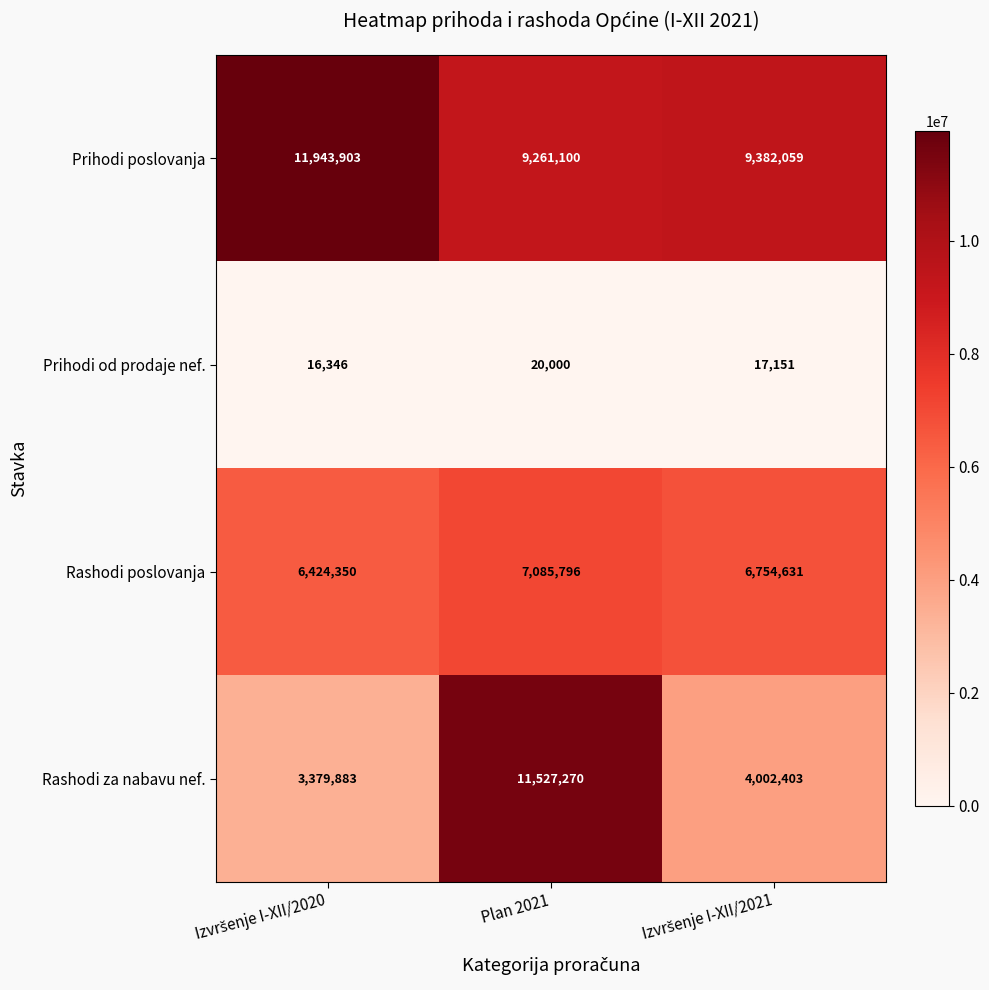

Reading right to left, extract all data points from this chart.

Prihodi poslovanja: 9382059	9261100	11943903
Prihodi od prodaje nef.: 17151	20000	16346
Rashodi poslovanja: 6754631	7085796	6424350
Rashodi za nabavu nef.: 4002403	11527270	3379883